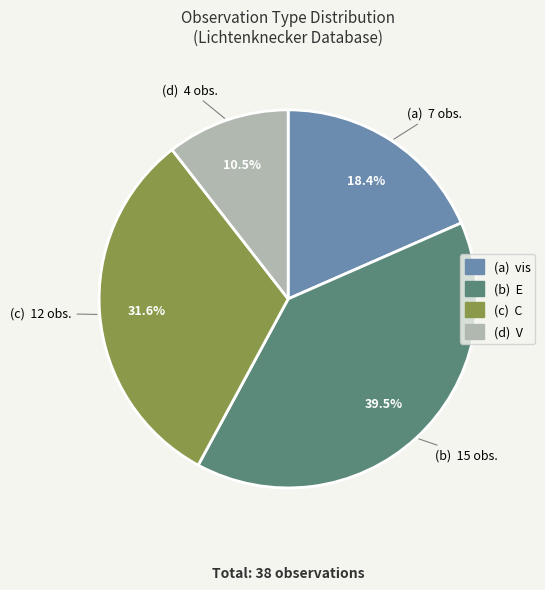

Is there a majority slice in this chart?

No